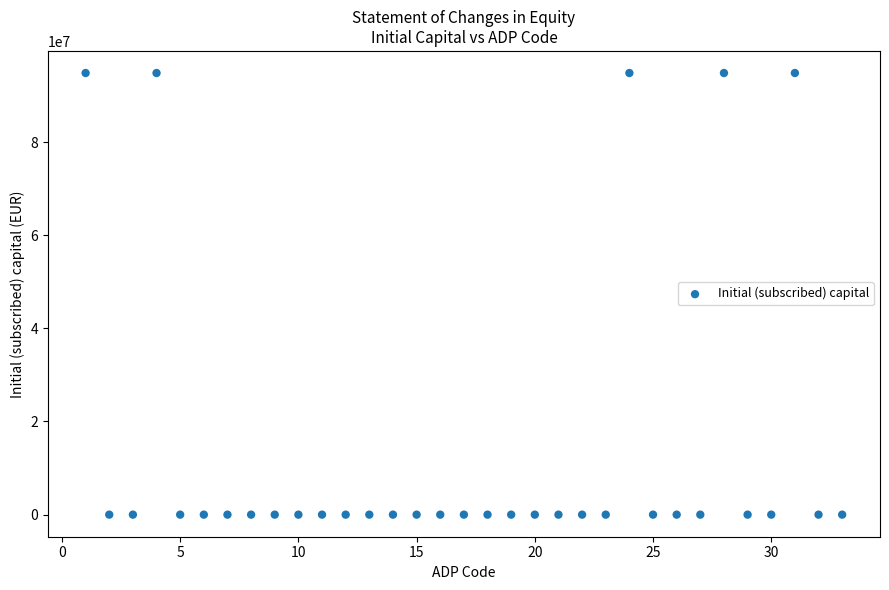

What is the range of X values (max minus min)?

32